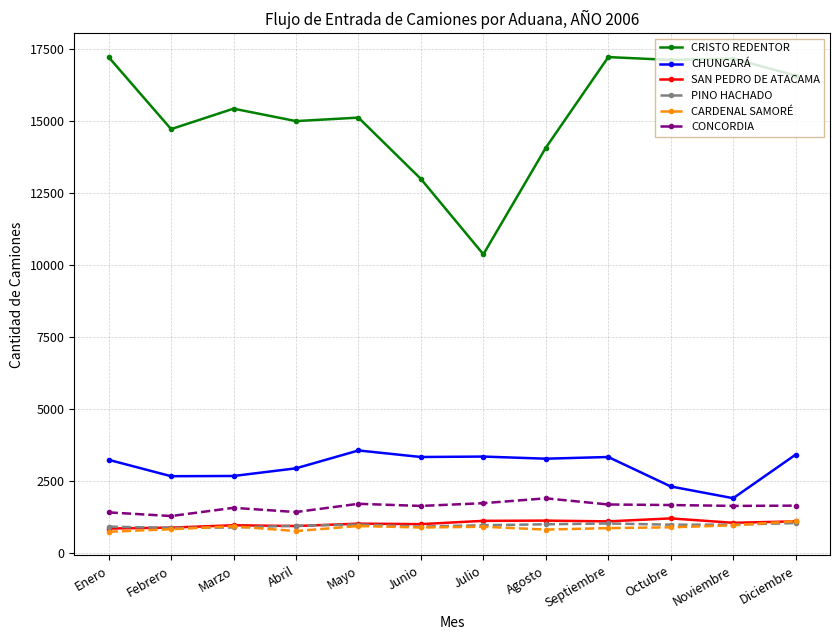

What position from the left is Noviembre?

11